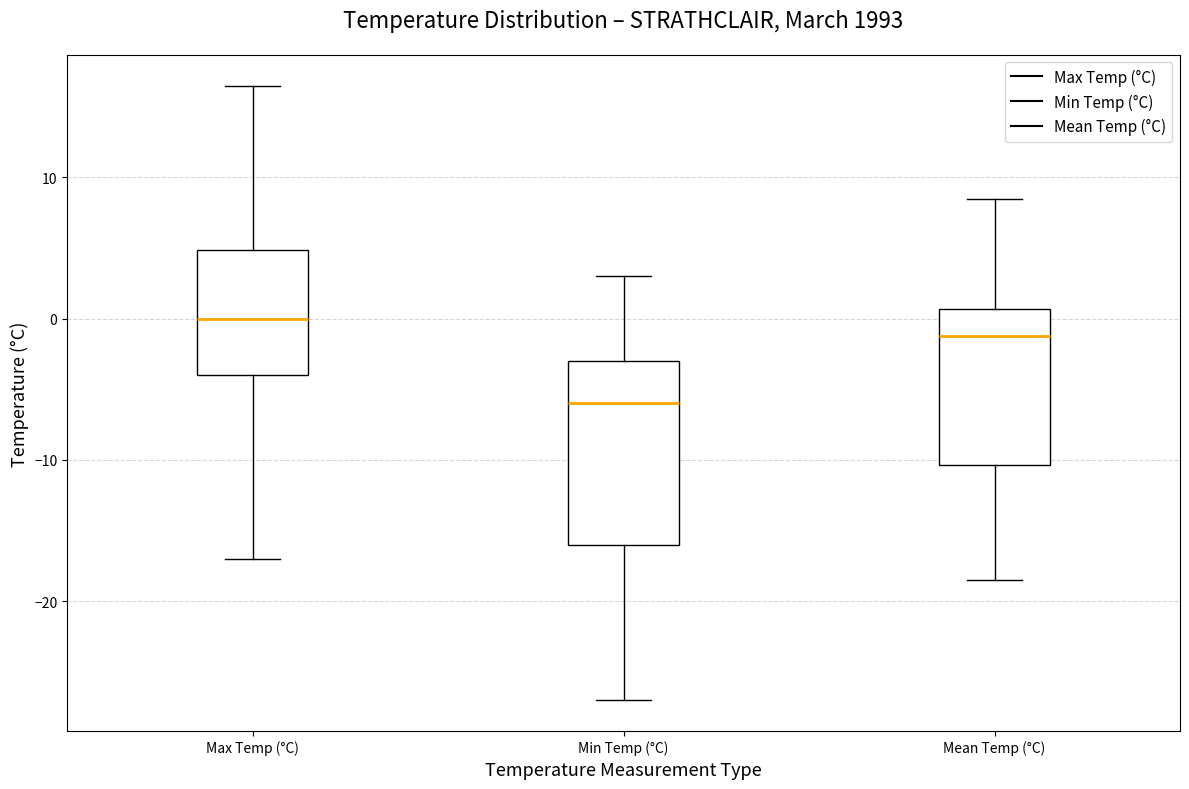

Reading left to right, read every box against the y-axis: the position of its median line, the range the box covers, and the ends of its whiskers. The values are not printed on the chart, so give them approximately, as read against the axis.

Max Temp (°C): median 0, box -4 to 5, whiskers -17 to 17
Min Temp (°C): median -6, box -16 to -3, whiskers -27 to 3
Mean Temp (°C): median -1, box -10 to 1, whiskers -18 to 9